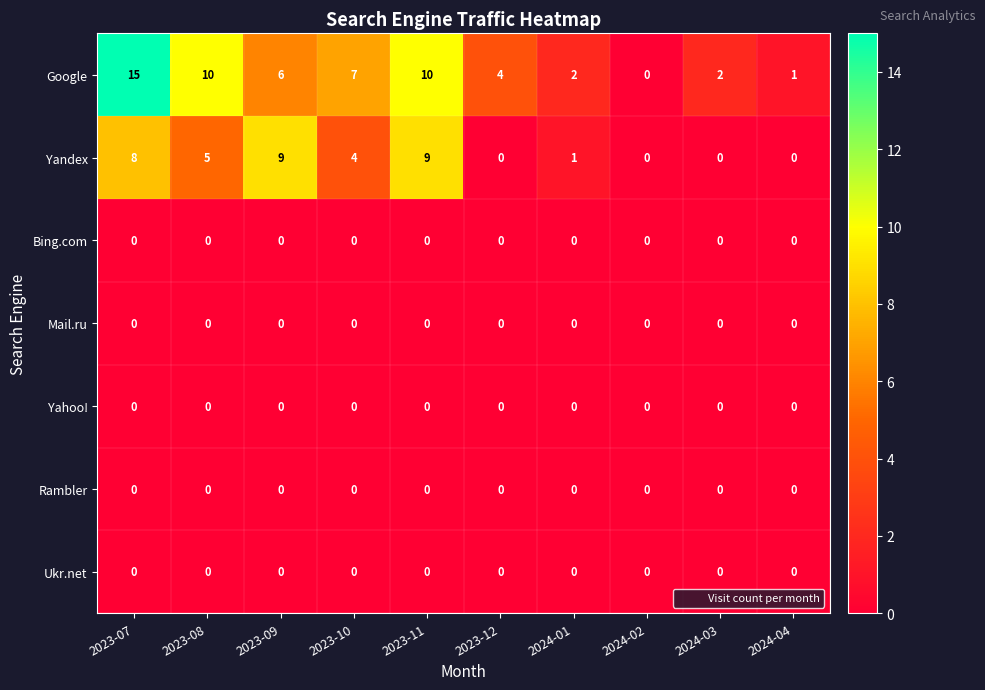

Which series has the largest range (max minus min)?

Google